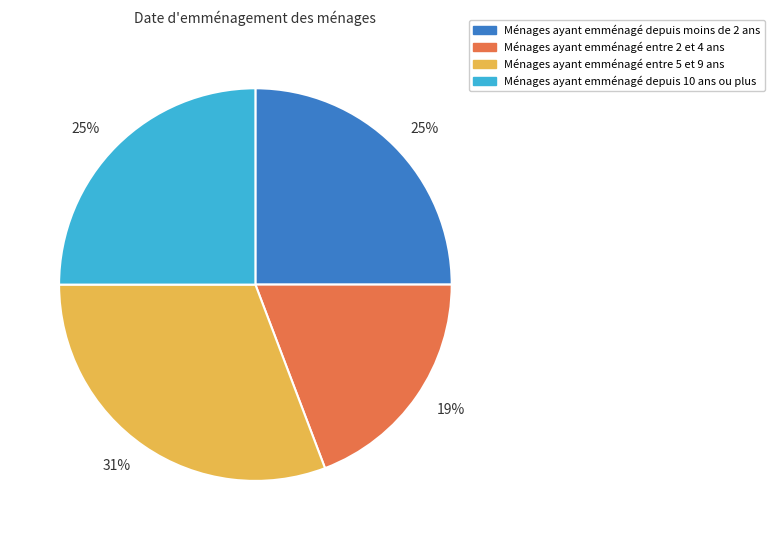

To the nearest percent, what is the average slice percentage?

25%